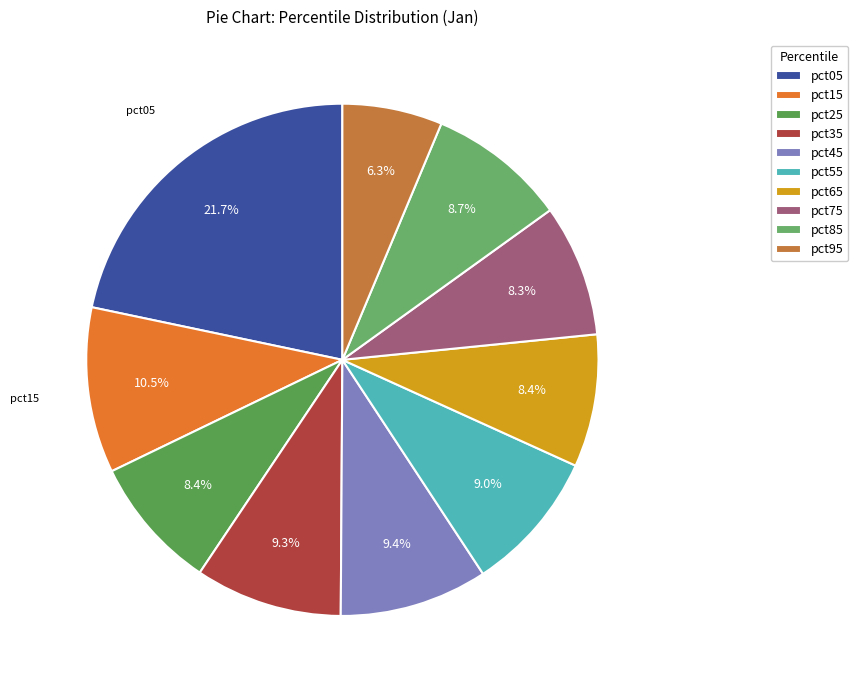

To the nearest percent, what is the average slice percentage?

10%